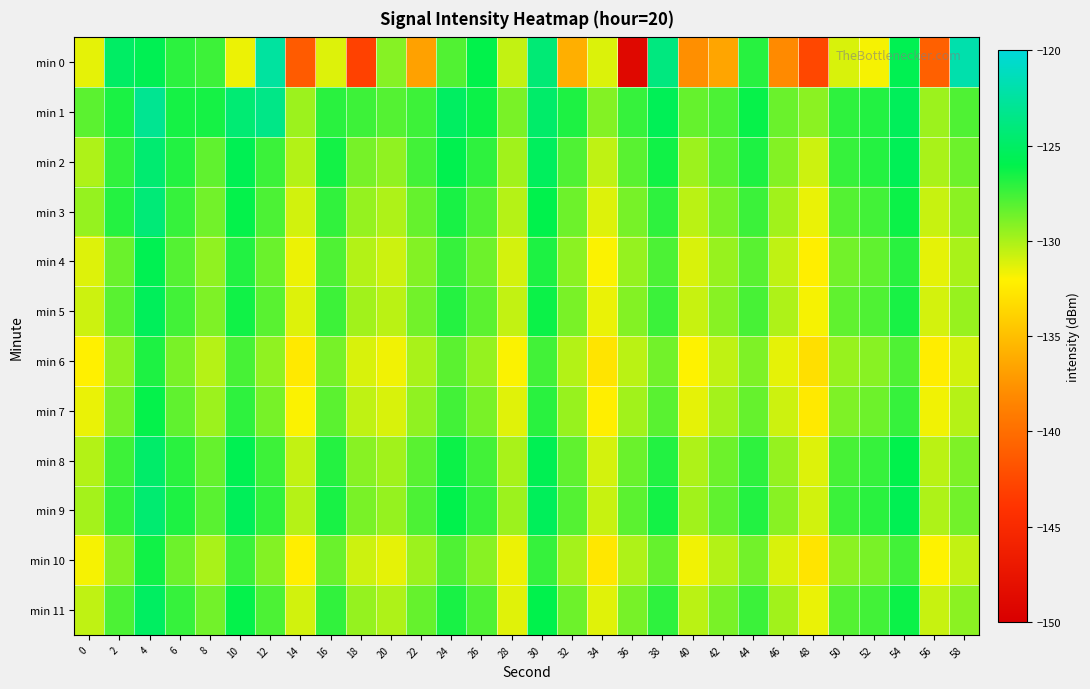

Which series has the widest spread of values?

min 0